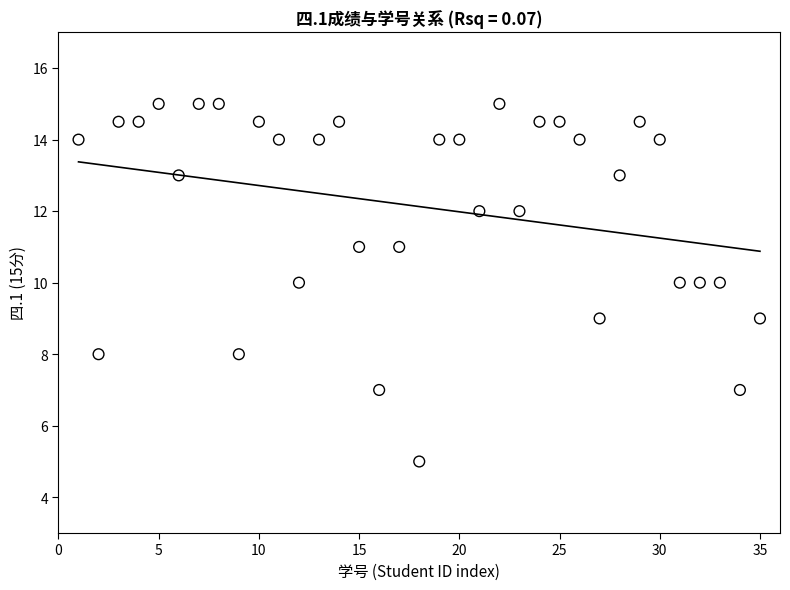

What is the range of X values (max minus min)?

34.0